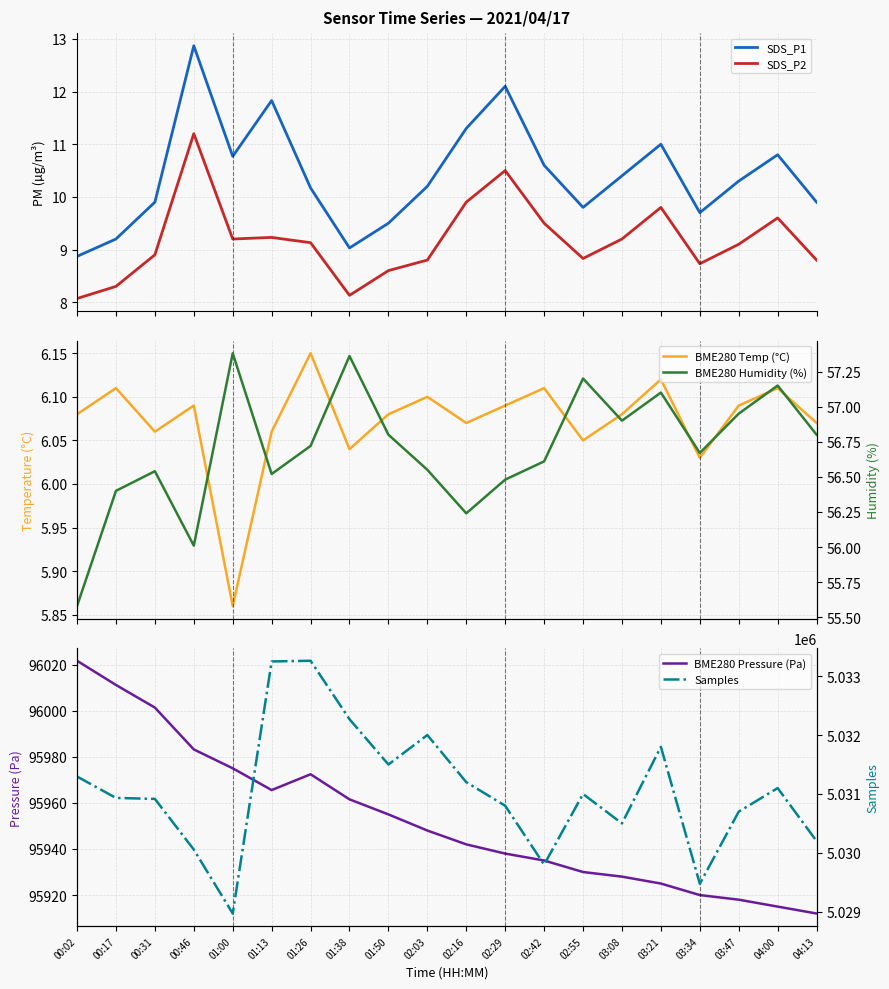

At which label does BME280 Pressure (Pa) reach its peak?

00:02